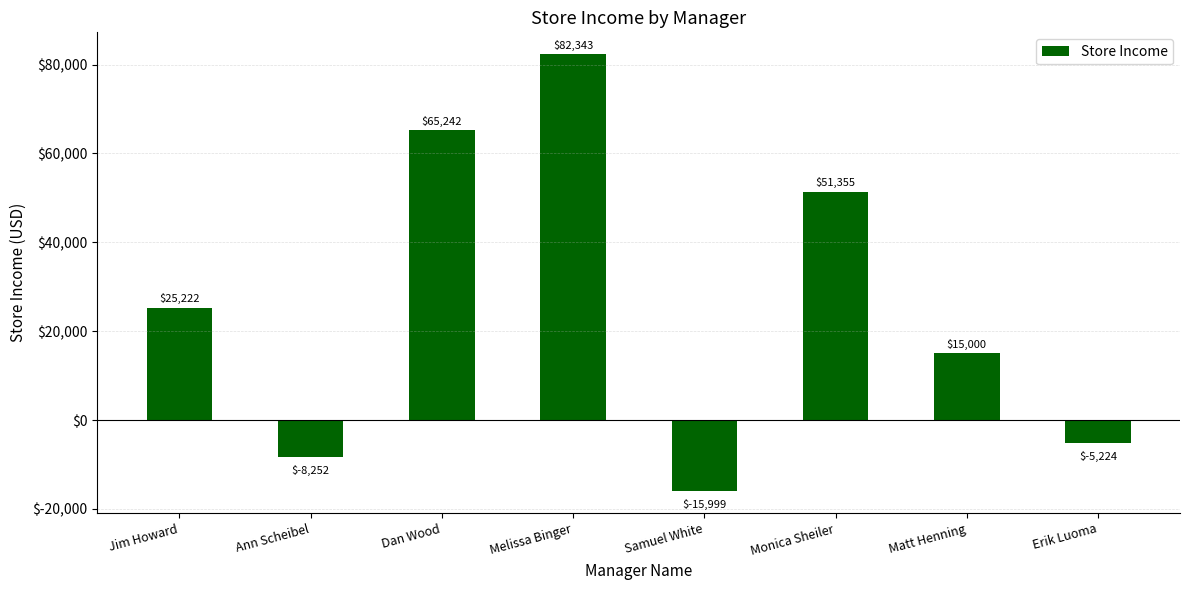

Does the chart contain stacked bars?

No